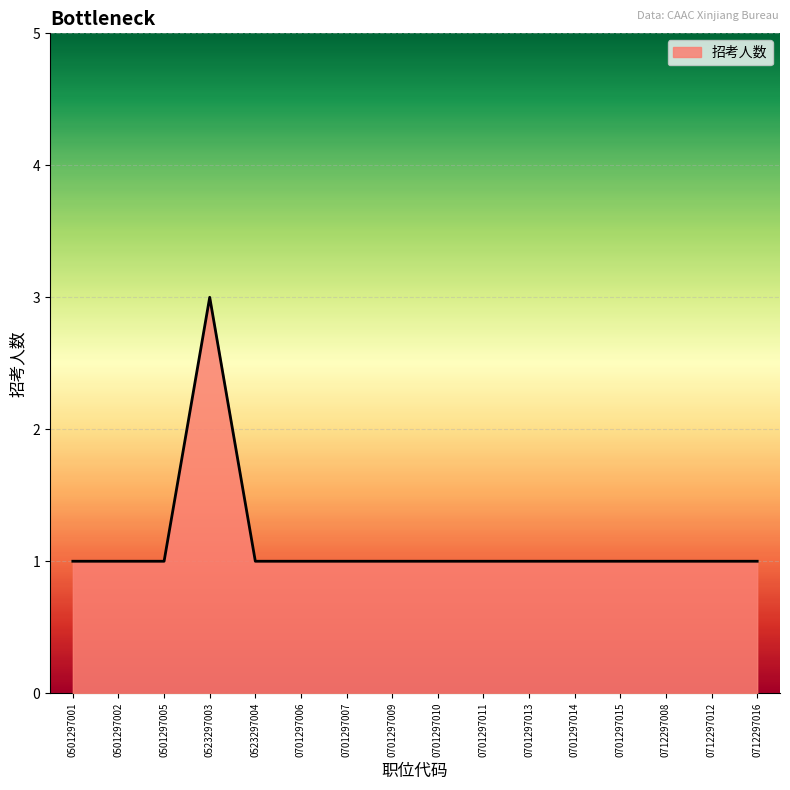

Reading left to right, what are all the values shown in this chart?

0501297001=1	0501297002=1	0501297005=1	0523297003=3	0523297004=1	0701297006=1	0701297007=1	0701297009=1	0701297010=1	0701297011=1	0701297013=1	0701297014=1	0701297015=1	0712297008=1	0712297012=1	0712297016=1